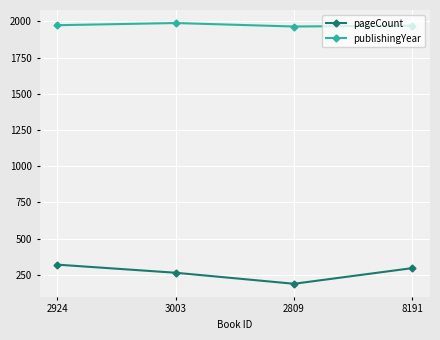

How many series are shown in this chart?

2